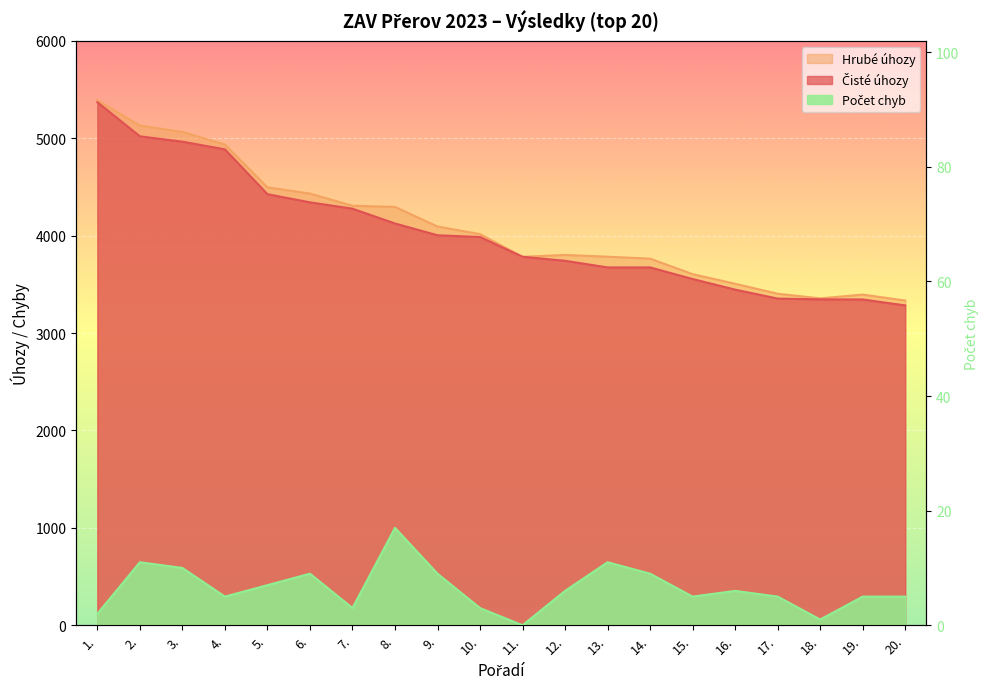

Reading right to left, extract all data points from this chart.

Čisté úhozy: 20.=3284	19.=3345	18.=3346	17.=3354	16.=3446	15.=3555	14.=3674	13.=3674	12.=3742	11.=3783	10.=3986	9.=4004	8.=4125	7.=4277	6.=4342	5.=4426	4.=4886	3.=4965	2.=5020	1.=5370
Hrubé úhozy: 20.=3334	19.=3395	18.=3356	17.=3404	16.=3506	15.=3605	14.=3764	13.=3784	12.=3802	11.=3783	10.=4016	9.=4094	8.=4295	7.=4307	6.=4432	5.=4496	4.=4936	3.=5065	2.=5130	1.=5390
Počet chyb: 20.=5	19.=5	18.=1	17.=5	16.=6	15.=5	14.=9	13.=11	12.=6	11.=0	10.=3	9.=9	8.=17	7.=3	6.=9	5.=7	4.=5	3.=10	2.=11	1.=2